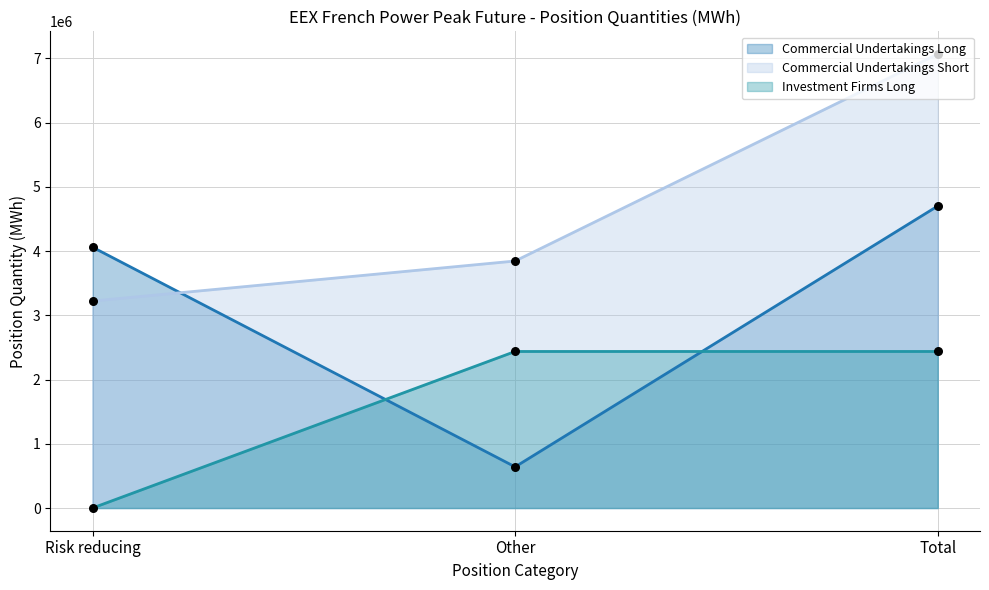

How many lines are shown in the chart?

3